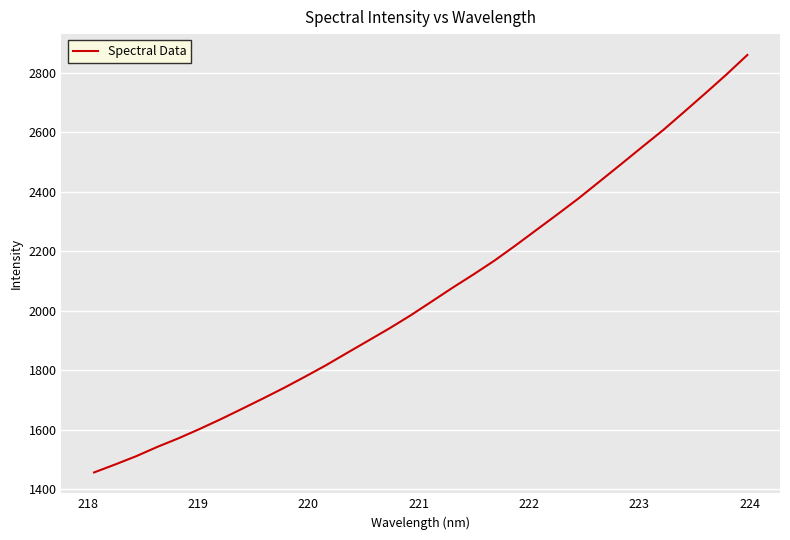

How many lines are shown in the chart?

1